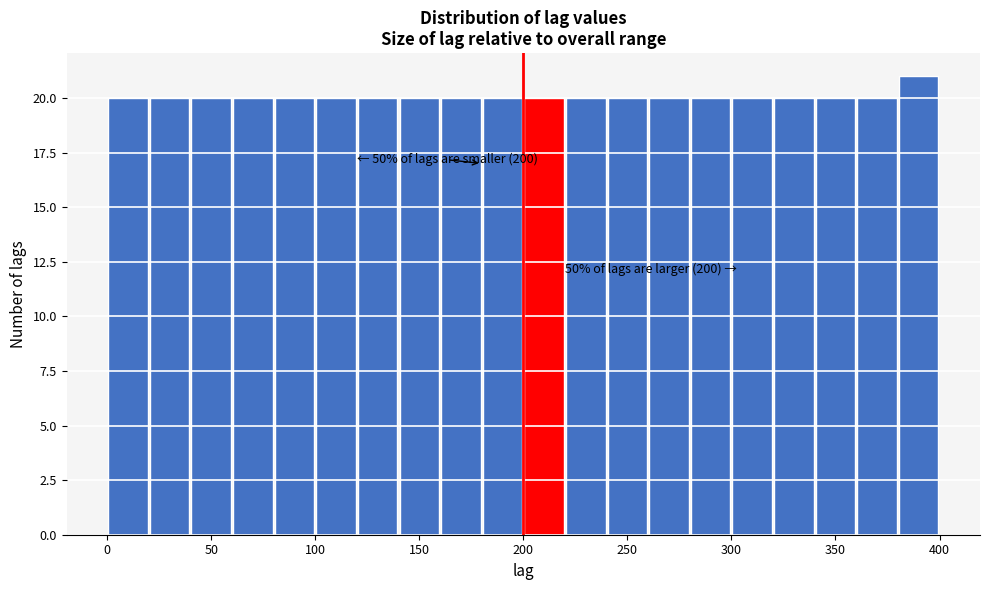

Over which range of the x-axis is the bar tallest?

380 to 400